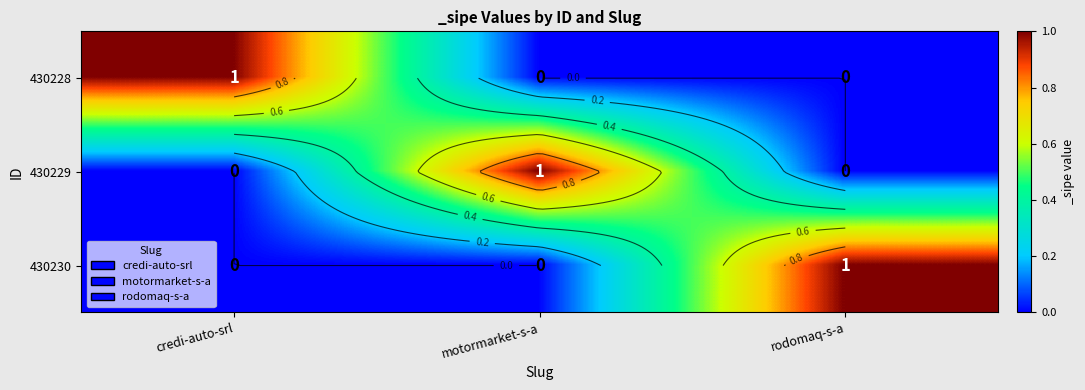

How many values in 430228 are above zero?

1